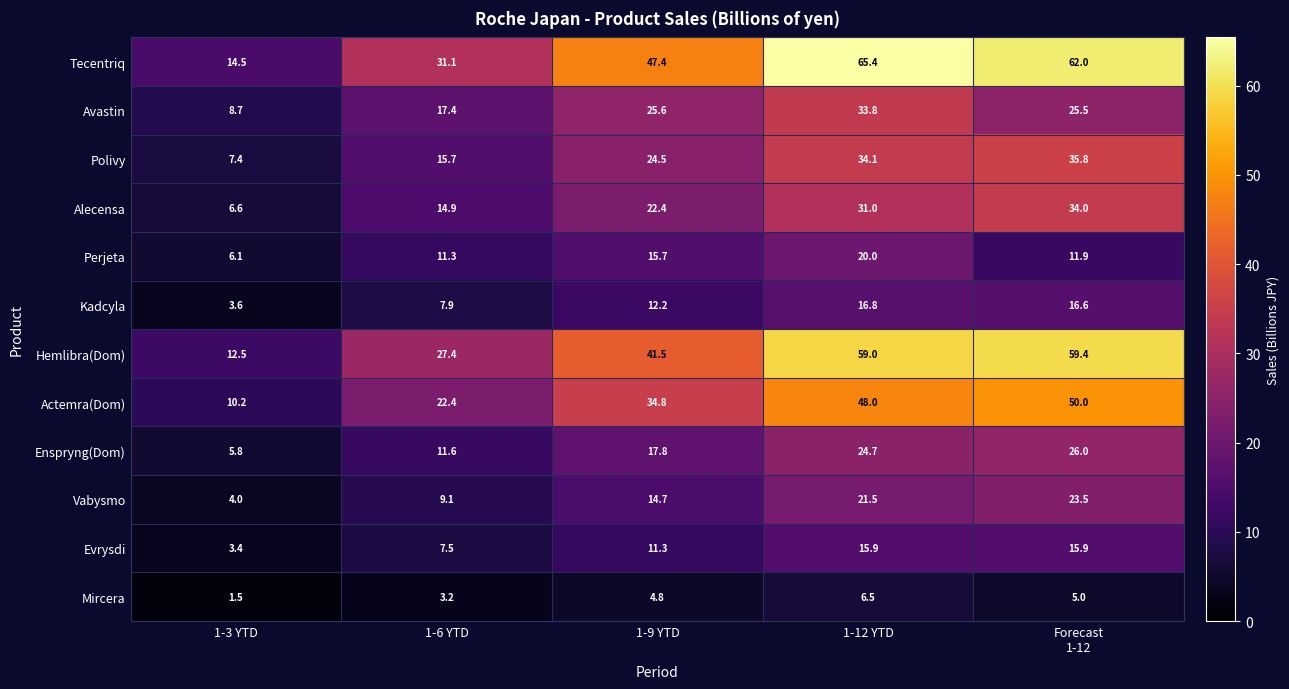

Rank the series by their maximum value, from lowest to highest.

Mircera, Evrysdi, Kadcyla, Perjeta, Vabysmo, Enspryng(Dom), Avastin, Alecensa, Polivy, Actemra(Dom), Hemlibra(Dom), Tecentriq